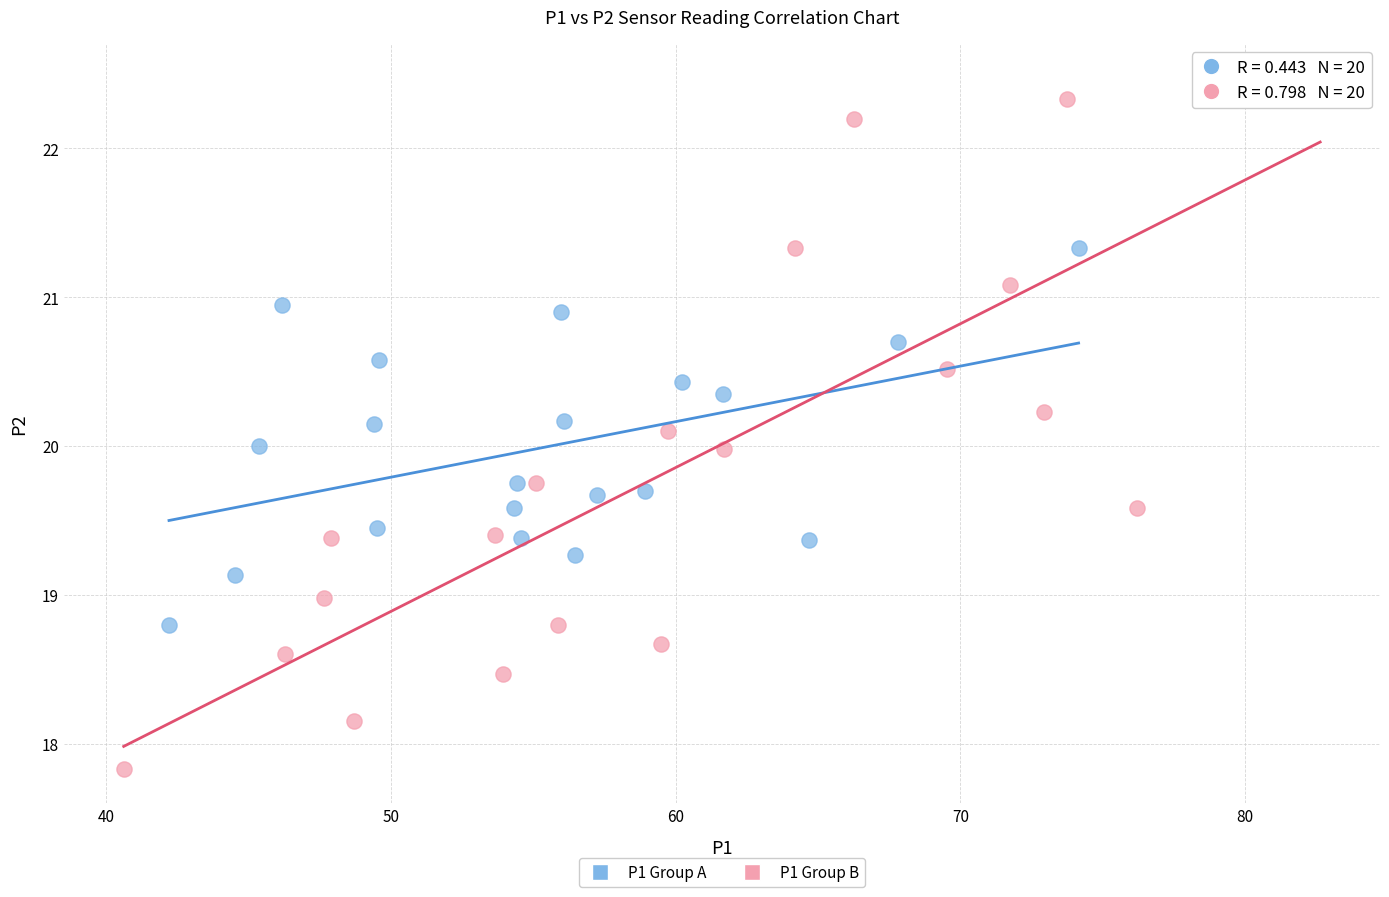

Which series has the widest spread of Y values?

P1 Group B